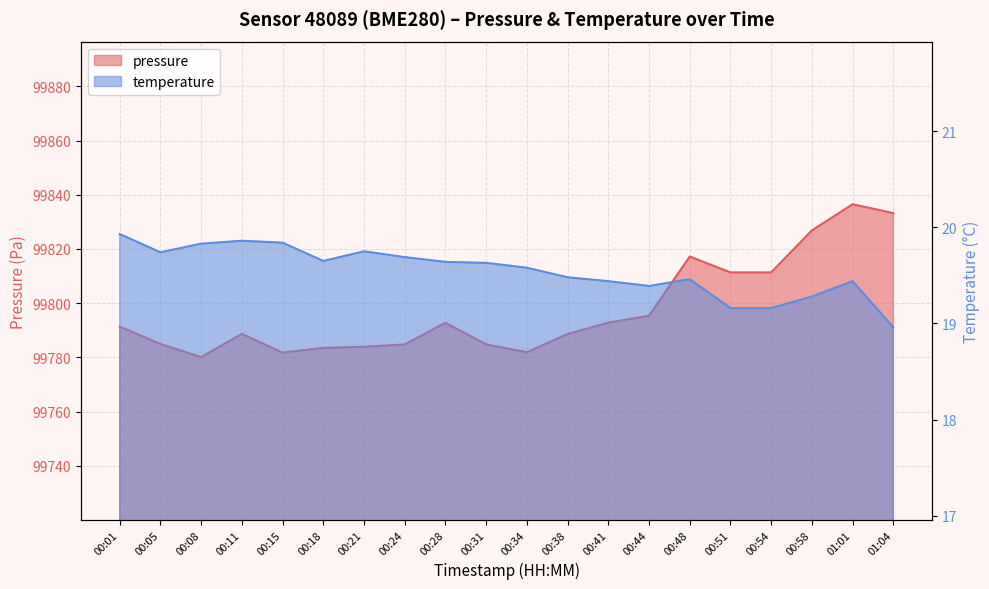

Which series has the widest spread of values?

pressure